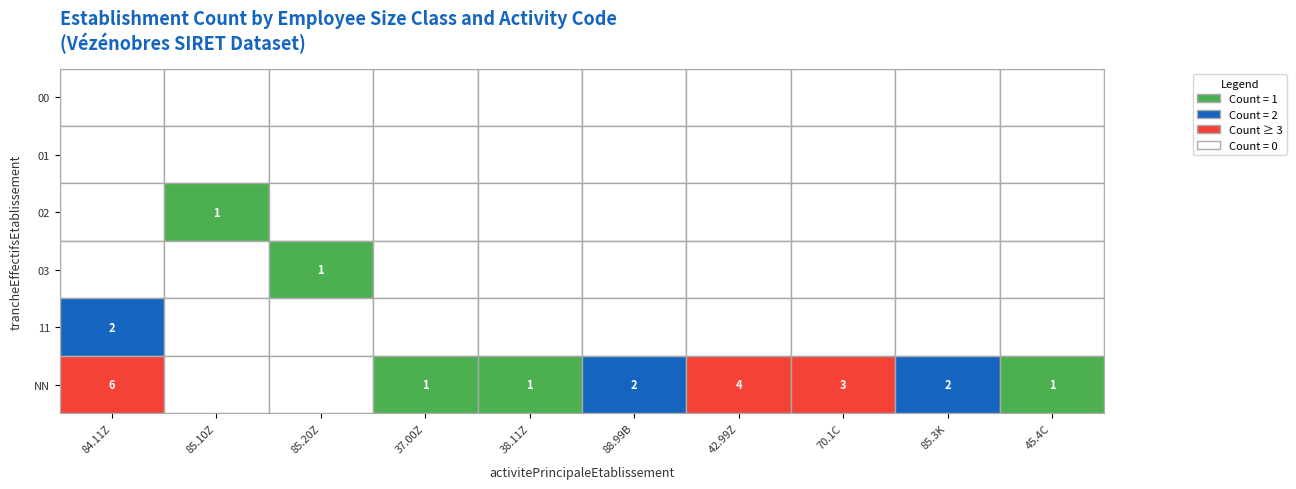

Which series has the widest spread of values?

NN